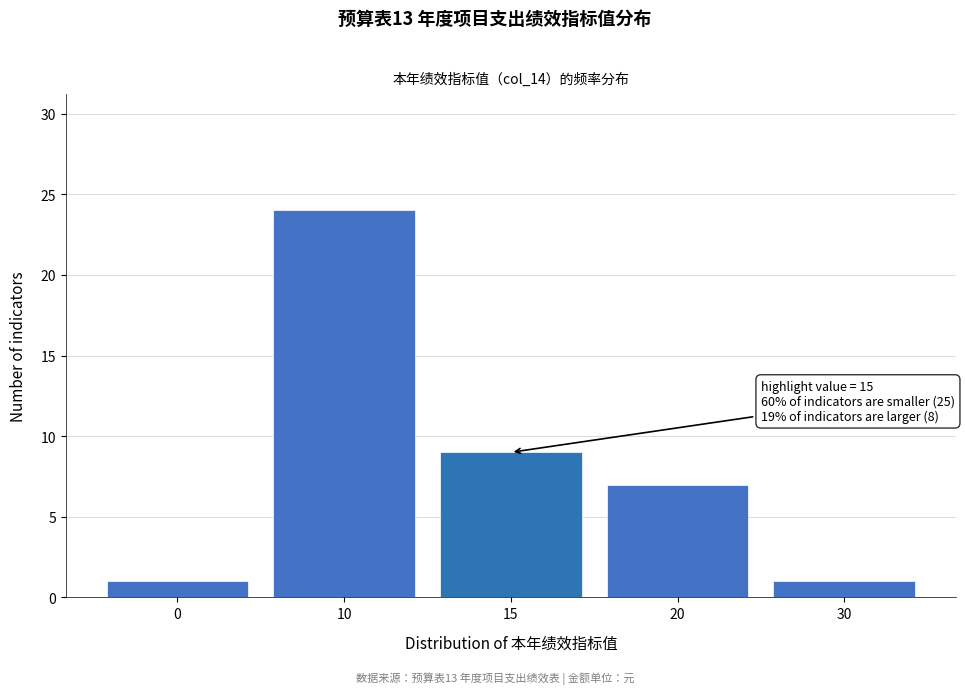

Reading left to right, what are all the values shown in this chart?

1	24	9	7	1